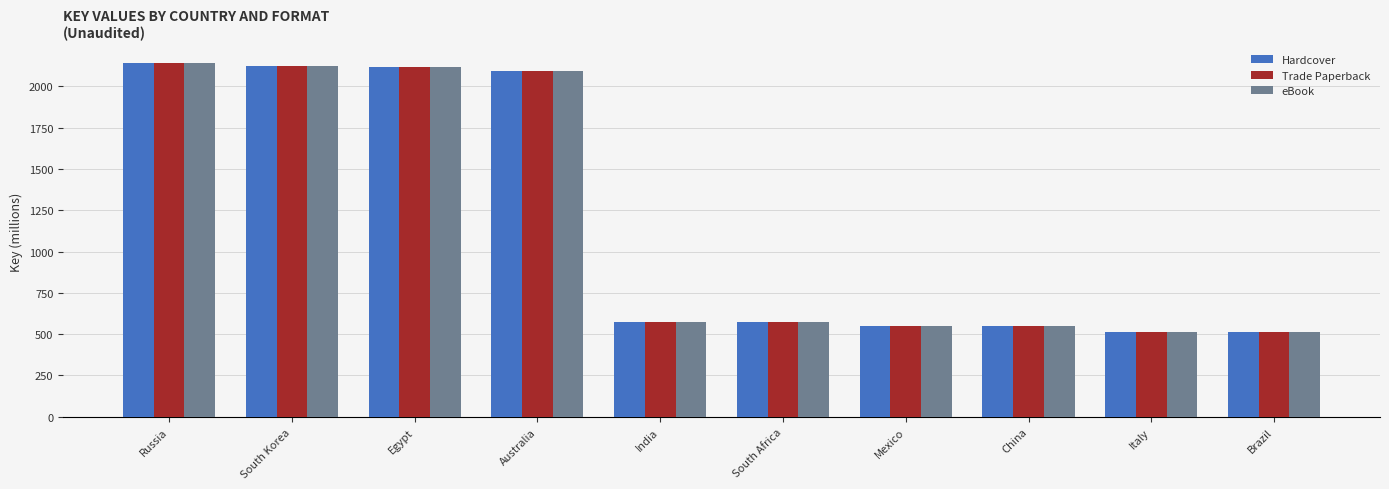

The Trade Paperback series shows 824.1 at South Africa. True or false?

False